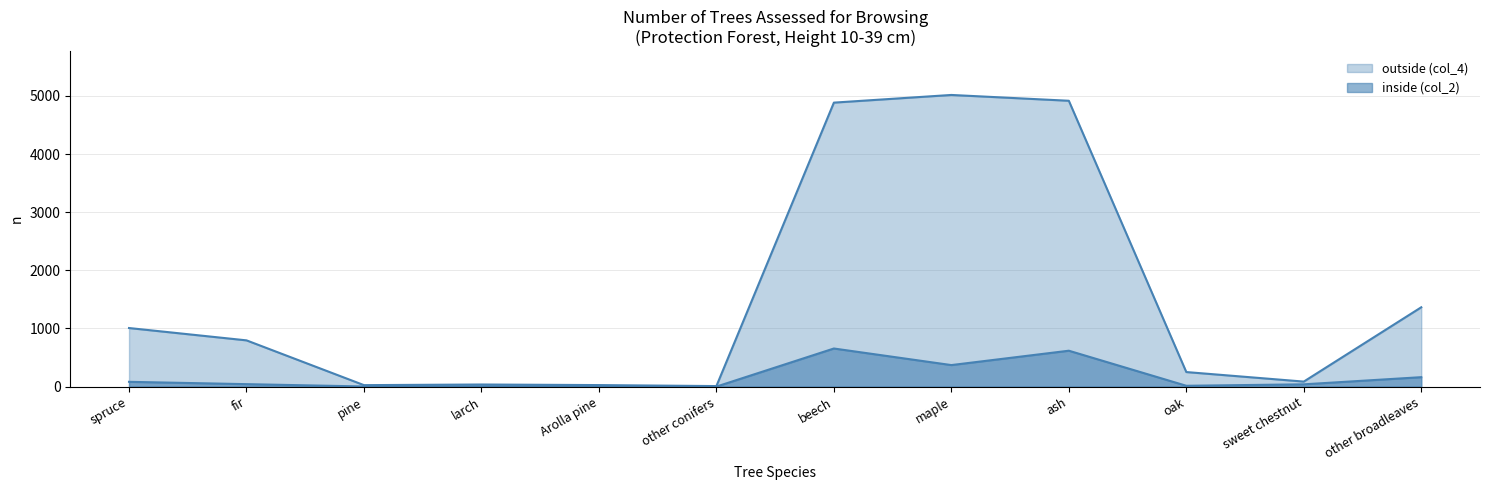

Which series has the widest spread of values?

outside (col_4)